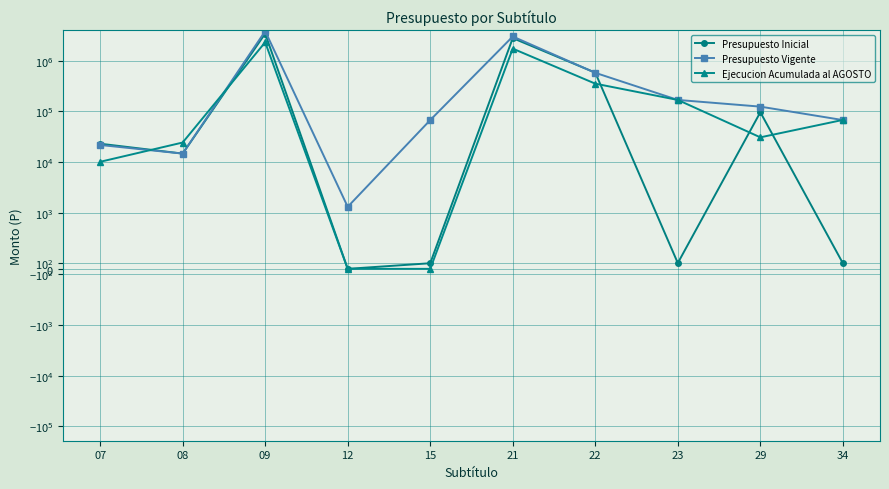

What is the difference between the second highest and second lowest values in the Presupuesto Inicial series?

2808082